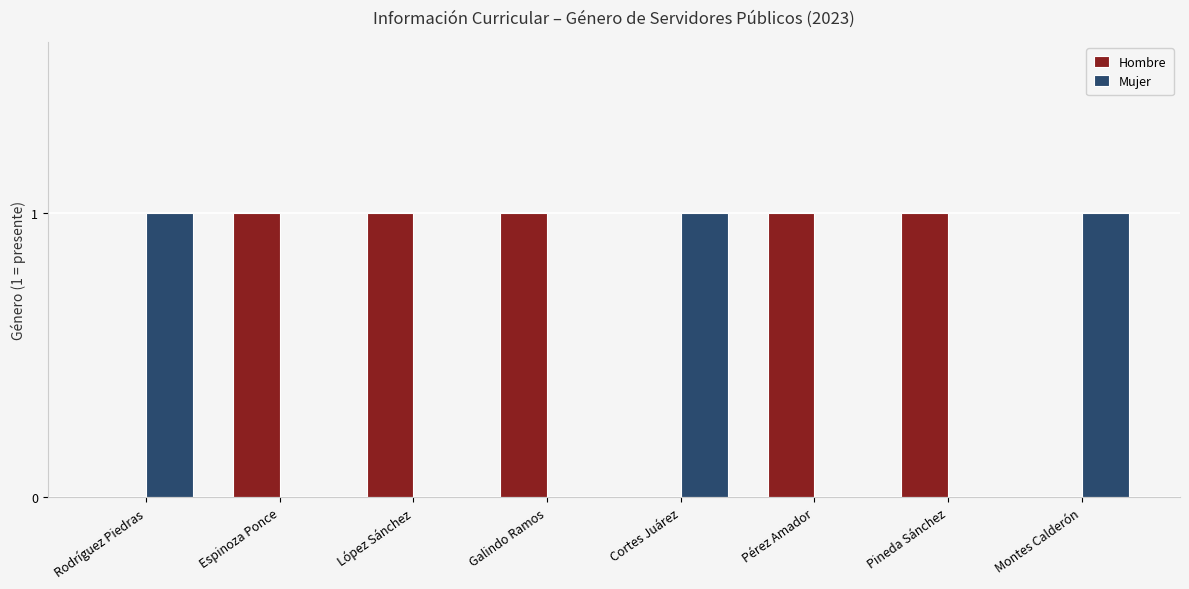

What are all the series names shown in the legend?

Hombre, Mujer